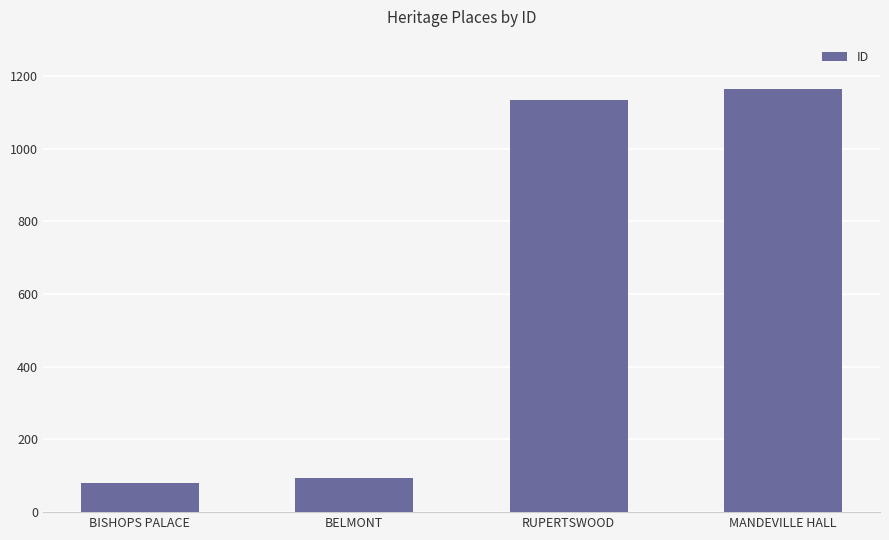

How many bars are there in total?

4